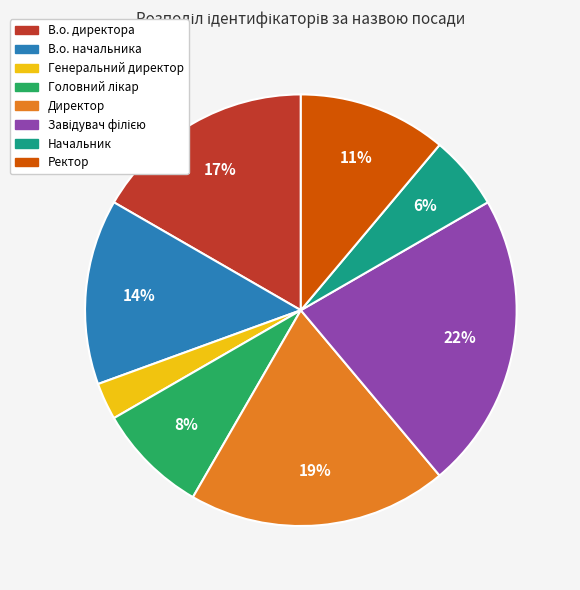

Is there a majority slice in this chart?

No